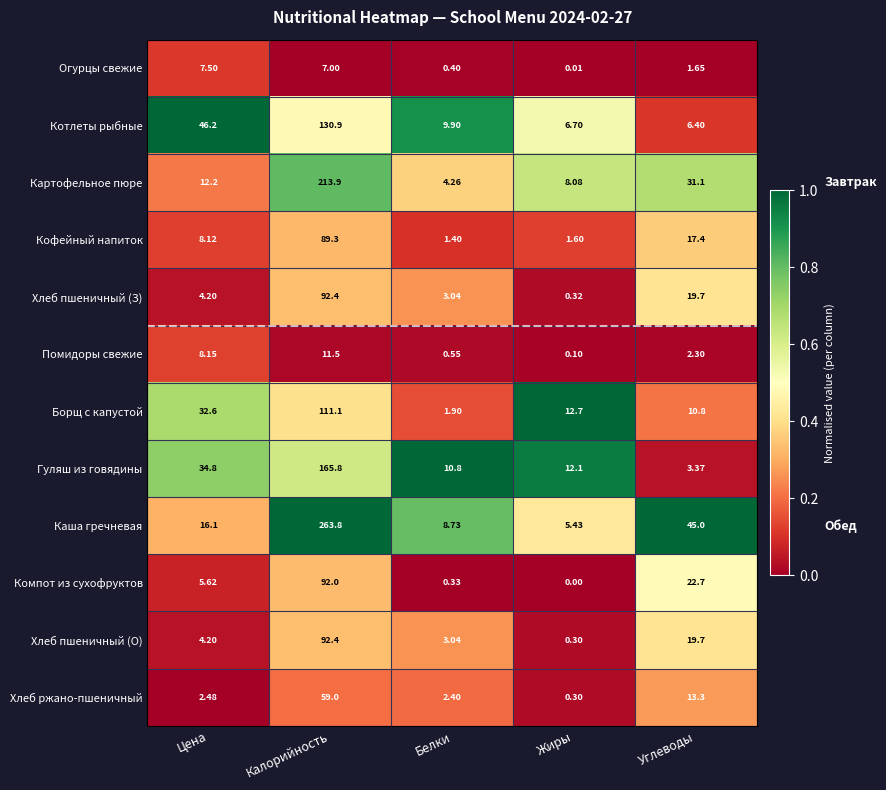

Is the value of Огурцы свежие at Углеводы greater than the value of Котлеты рыбные at Калорийность?

No